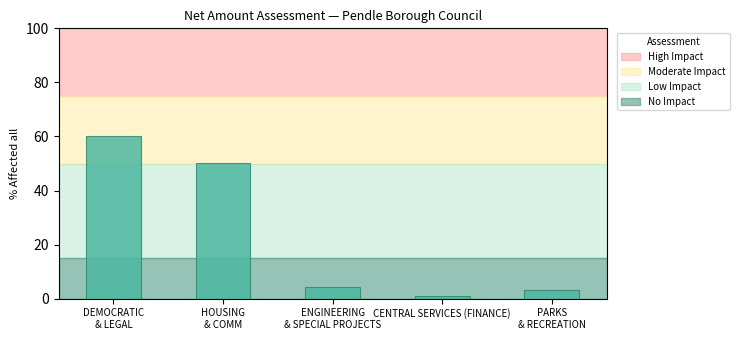

Reading right to left, what are all the values shown in this chart?

3.2	1.0	4.2	50.1	60.0